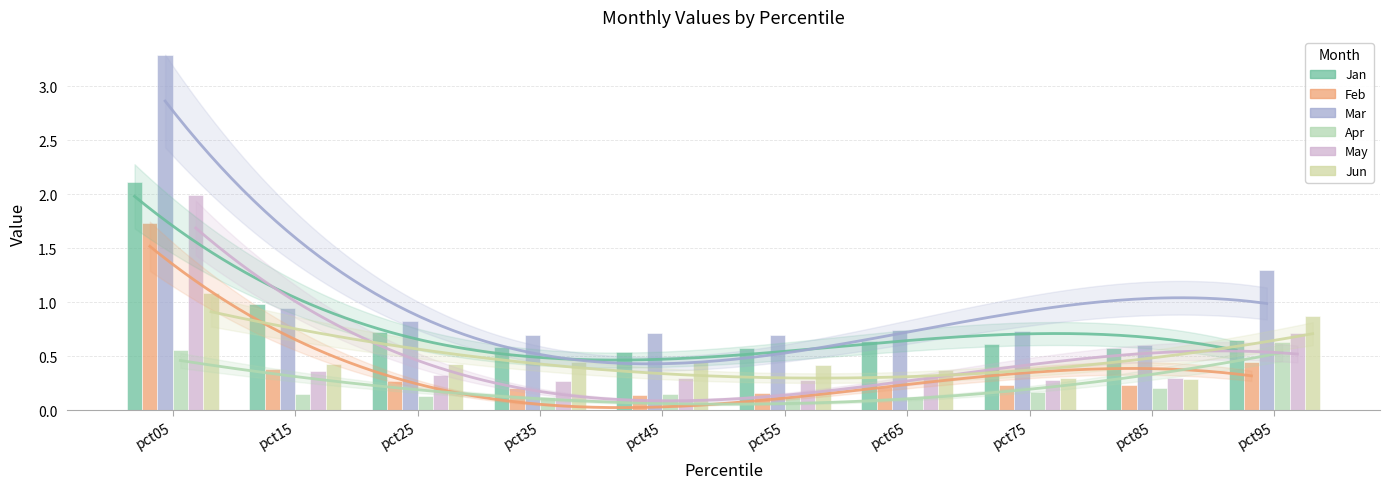

Reading left to right, list all the values displayed in this chart.

Jan: 2.1	1.0	0.7	0.6	0.5	0.6	0.6	0.6	0.6	0.7
Feb: 1.7	0.4	0.3	0.2	0.1	0.2	0.2	0.2	0.2	0.4
Mar: 3.3	0.9	0.8	0.7	0.7	0.7	0.7	0.7	0.6	1.3
Apr: 0.6	0.2	0.1	0.1	0.2	0.1	0.1	0.2	0.2	0.6
May: 2.0	0.4	0.3	0.3	0.3	0.3	0.3	0.3	0.3	0.7
Jun: 1.1	0.4	0.4	0.4	0.4	0.4	0.4	0.3	0.3	0.9